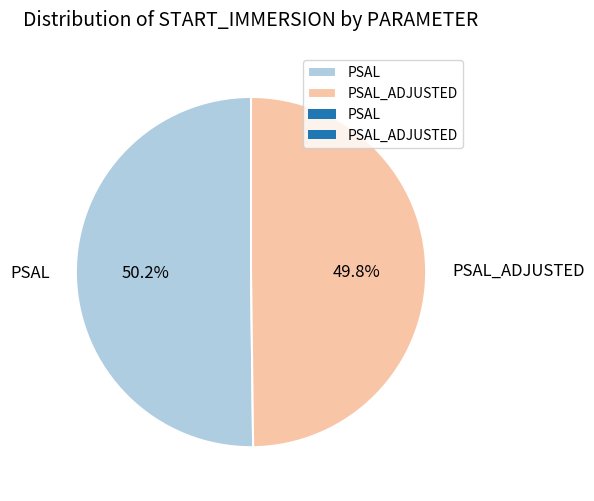

How many slices are in this pie chart?

2